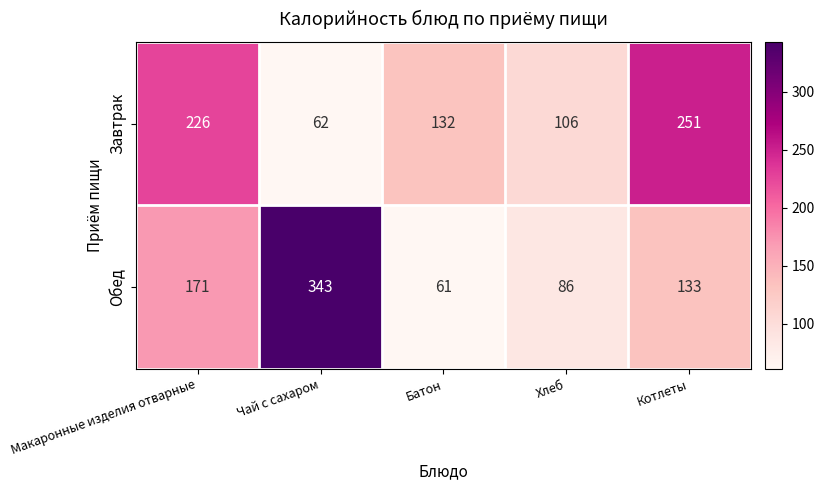

Which series has the largest range (max minus min)?

Обед